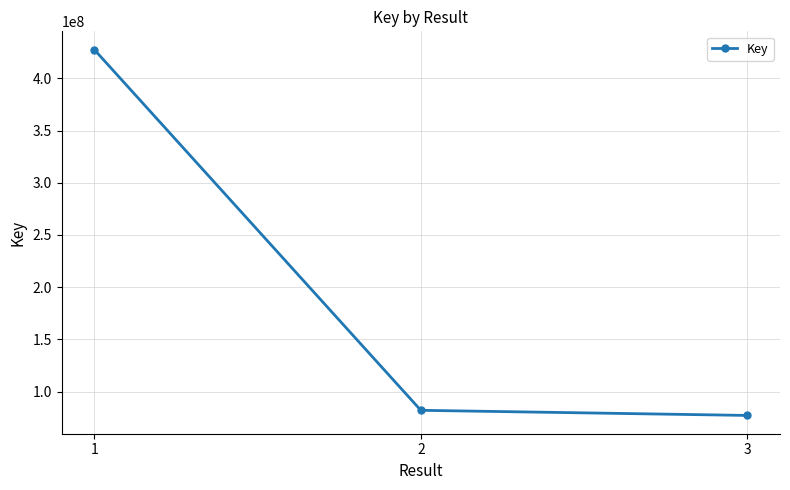

List the labels in order of value, largest first.

1, 2, 3